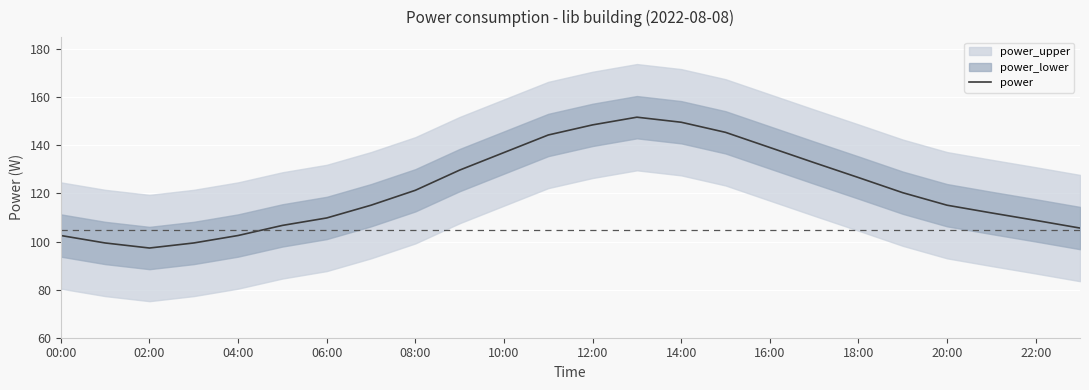

The power series shows 25.4 at 06:00. True or false?

False